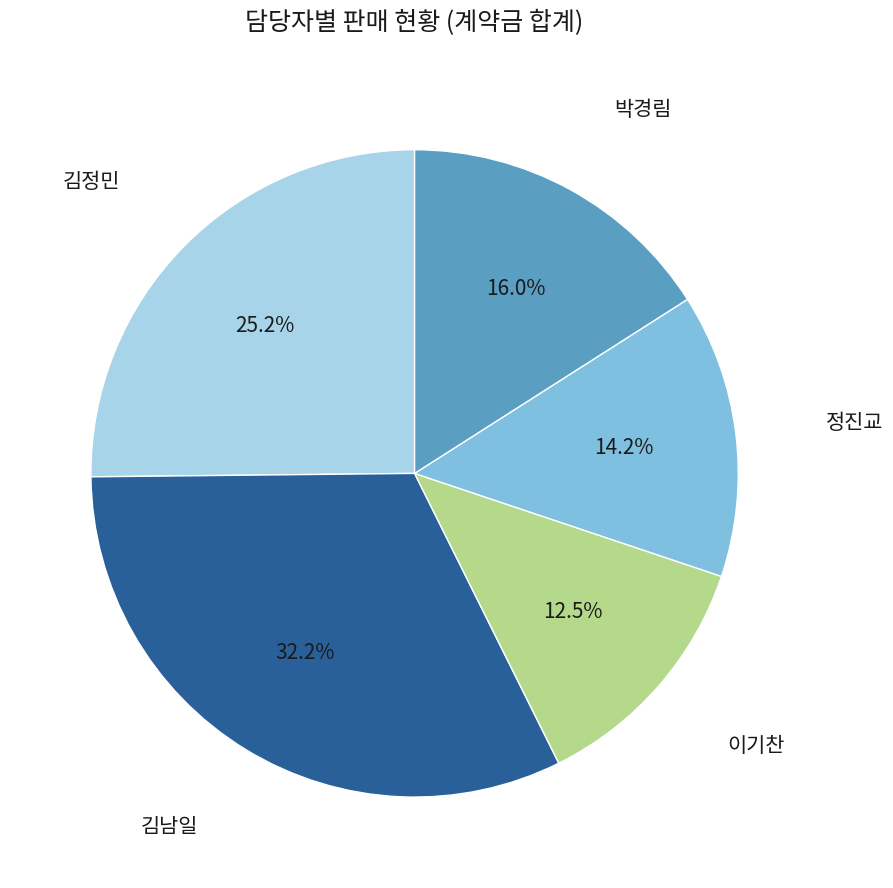

Approximately how many times larger is the value at 정진교 compared to 박경림?

0.9